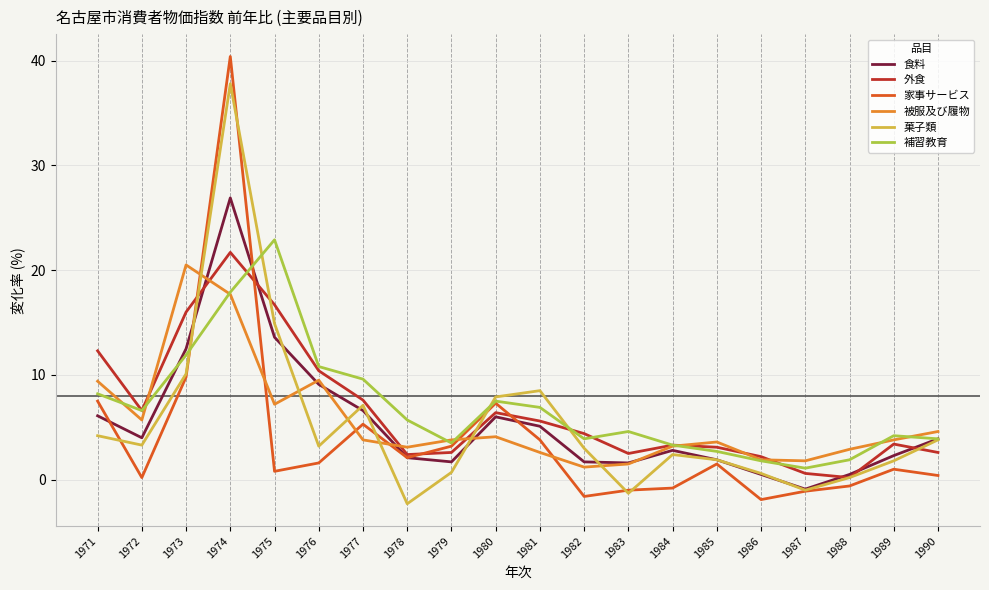

True or false: 外食 has a value of 7.6 at 1977.

True